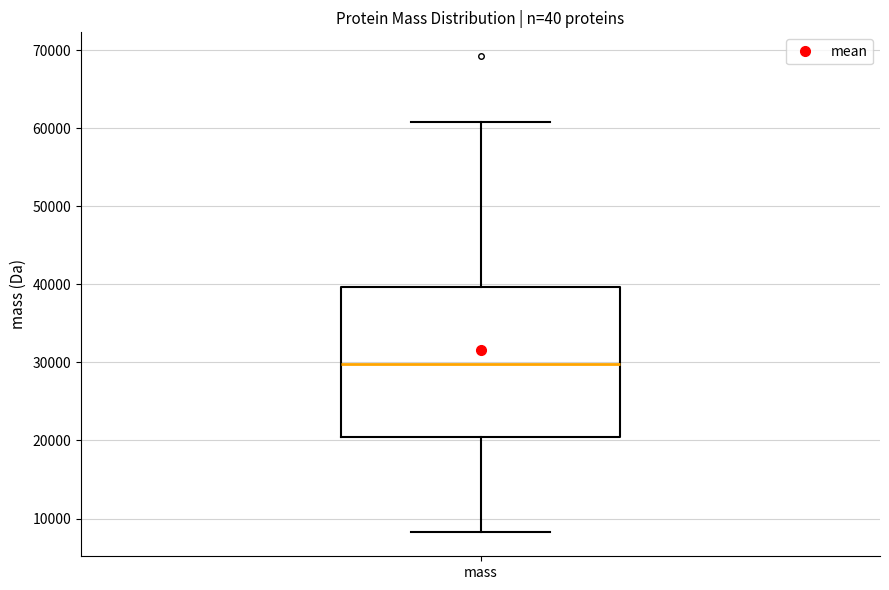

Read this box plot against the y-axis: the position of the median line, the range covered by the box, and the ends of both whiskers. The values are not printed on the chart, so give them approximately, as read against the axis.

median 30000, box 20000 to 40000, whiskers 8000 to 61000